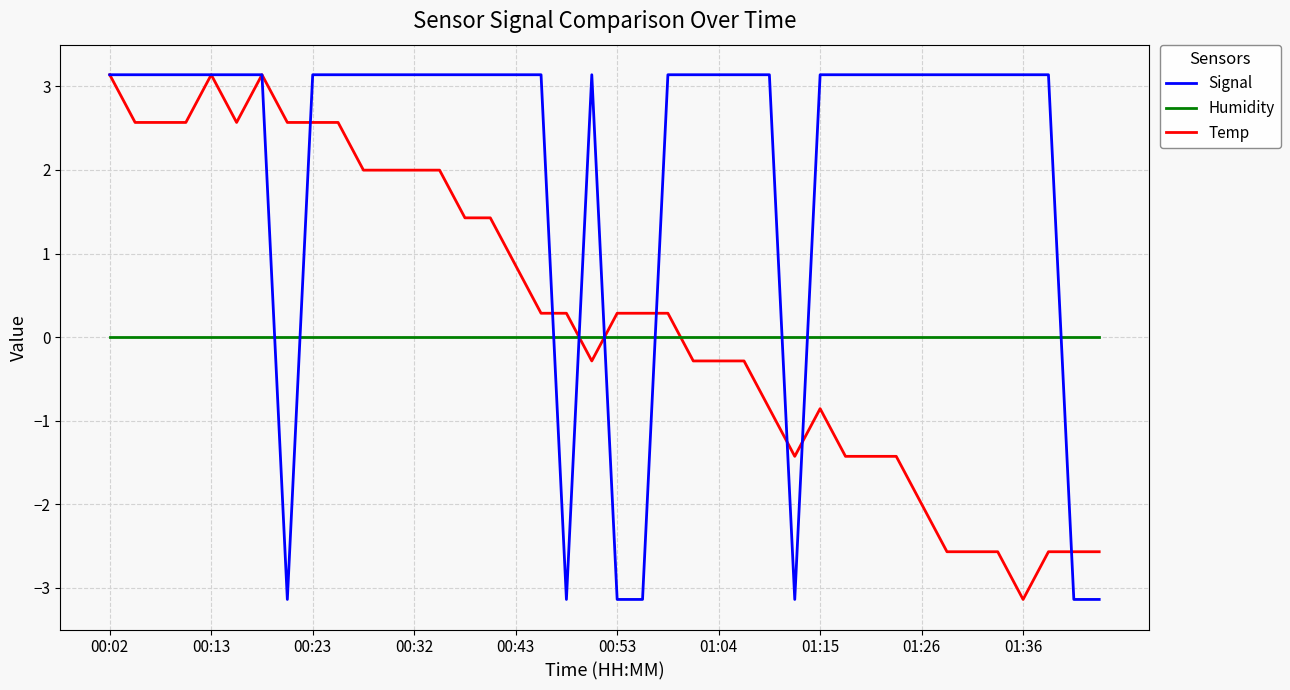

What is the maximum value shown in the chart?

3.1